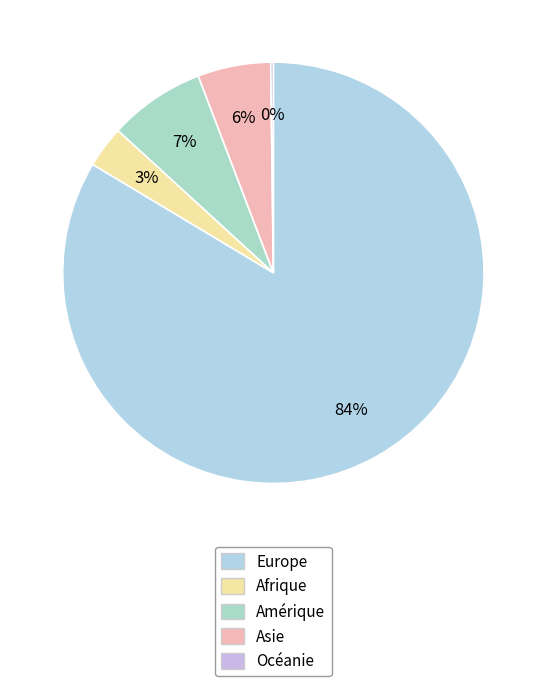

Which slice is the largest?

Europe